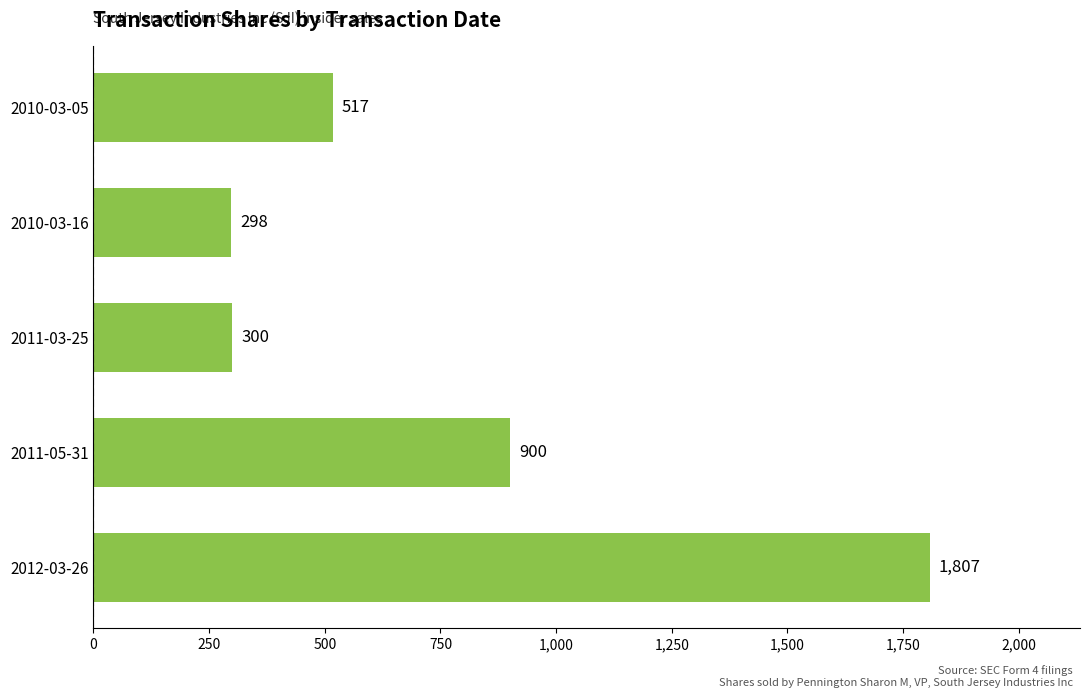

Reading bottom to top, transcribe all the data shown in this chart.

1807	900	300	298	517